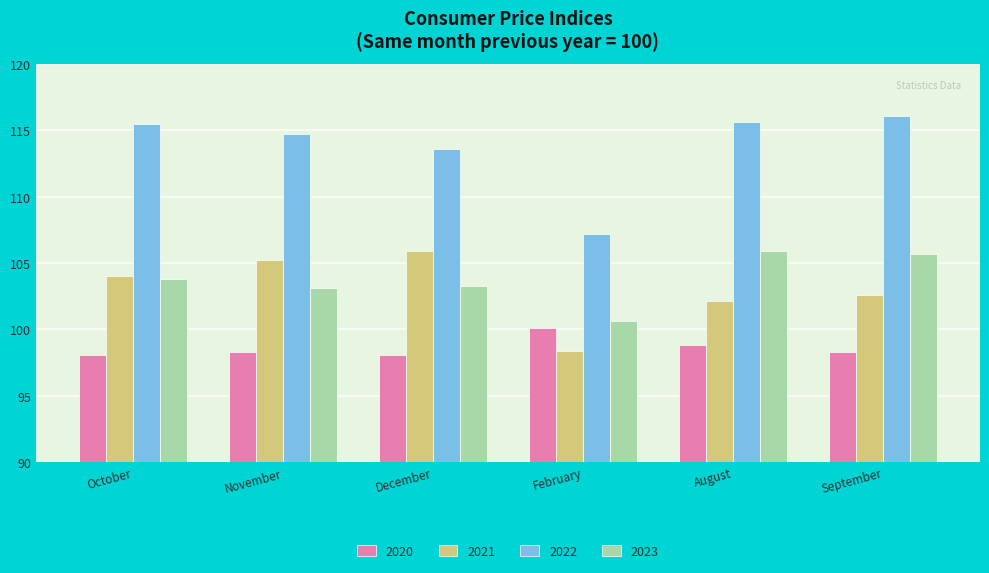

At which label does 2021 reach its minimum?

February